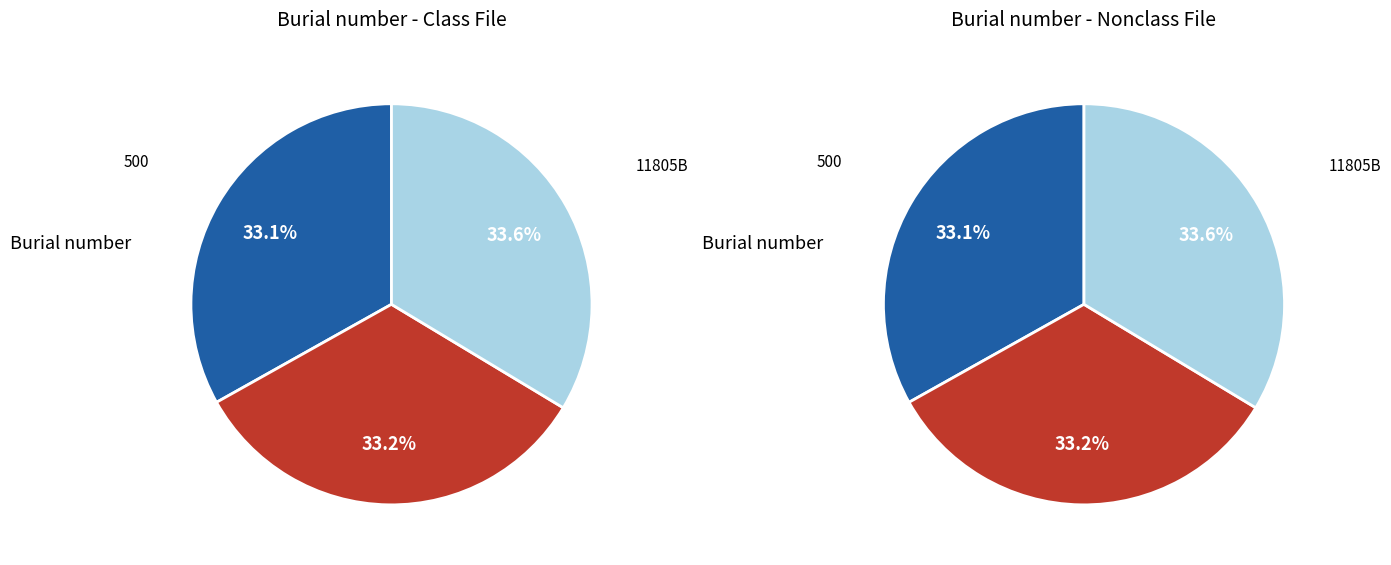

To the nearest percent, what is the difference between the 500 and 11805B slice percentages?

1%